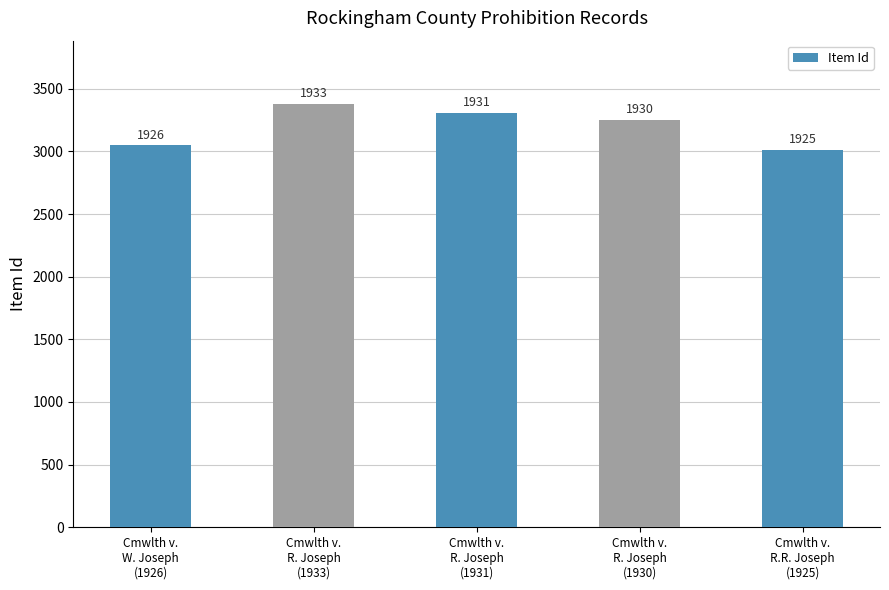

Are the bars horizontal?

No